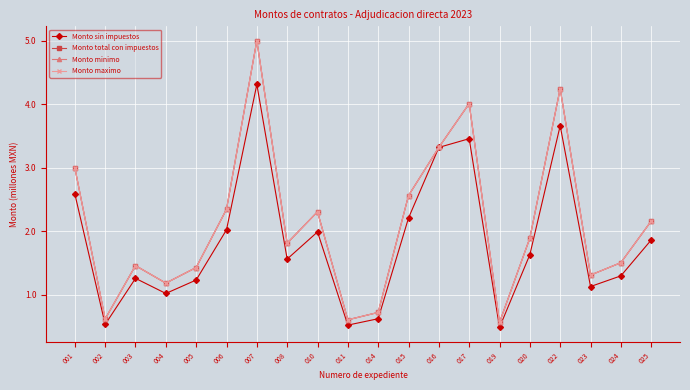

Is this an area chart (filled region under the line)?

No